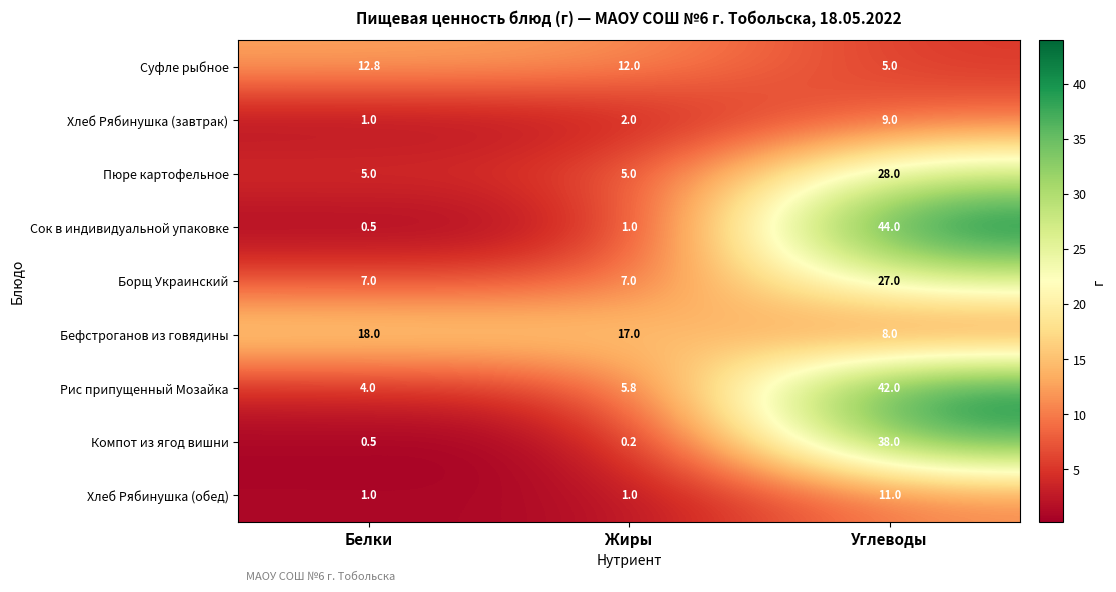

What is the total value across all series at Жиры?

51.0